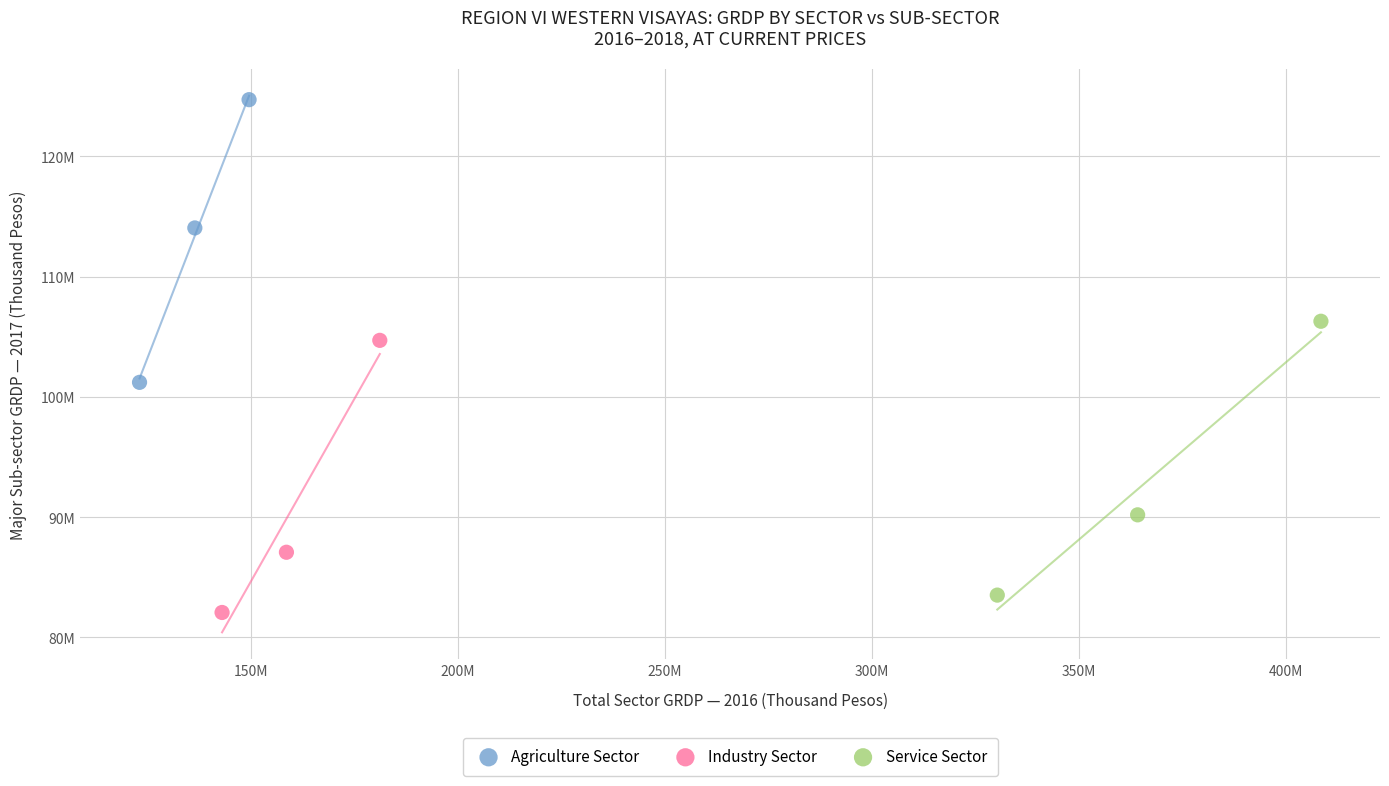

Which series has the largest Y range (max minus min)?

Agriculture Sector